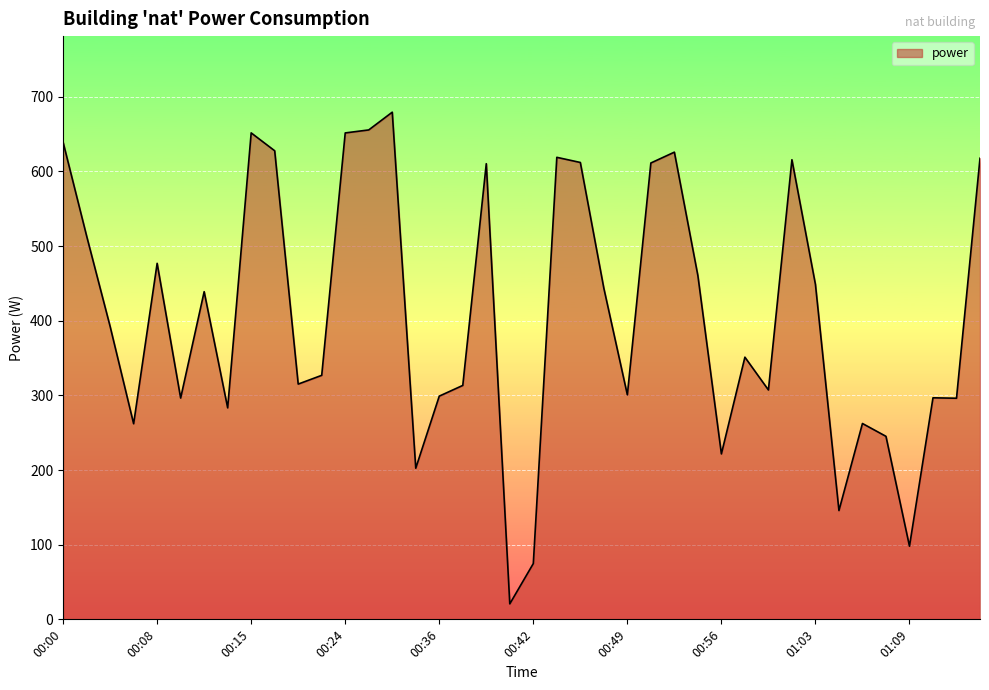

What is the difference between the maximum and minimum values?

658.6